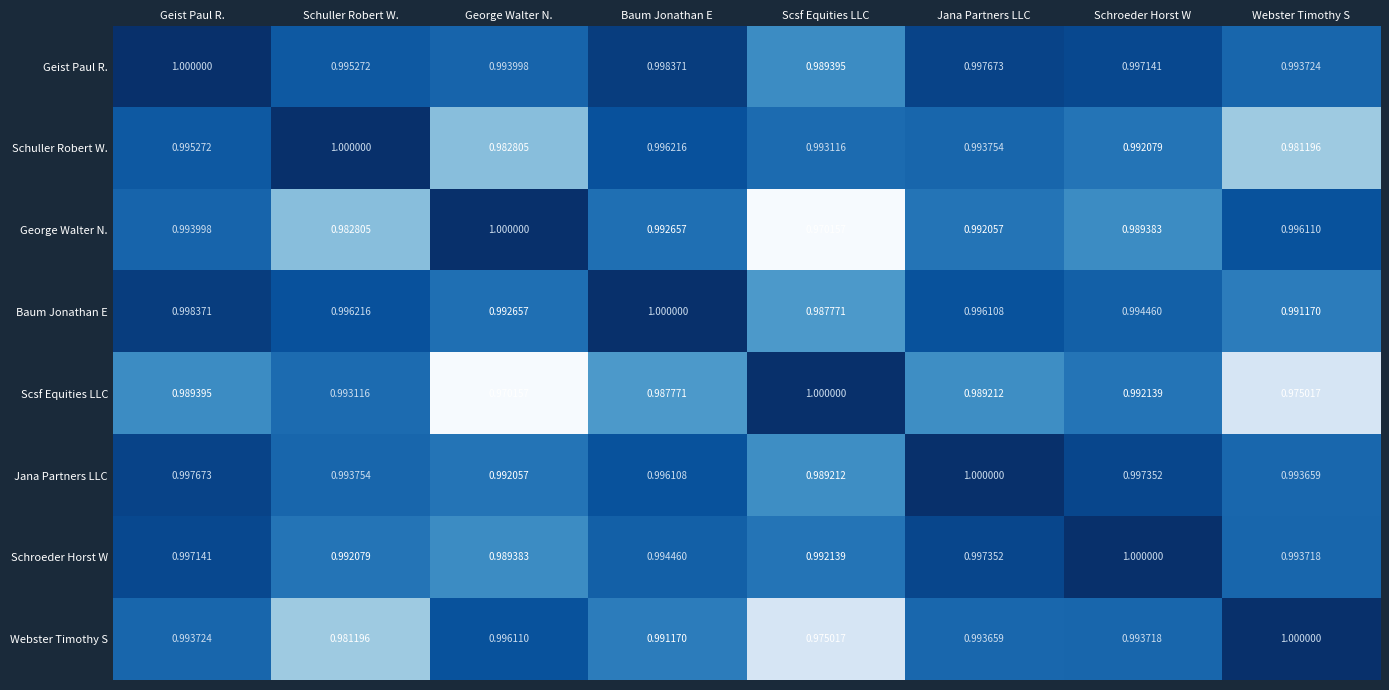

Which category has the lowest value in the Scsf Equities LLC series?

George Walter N.